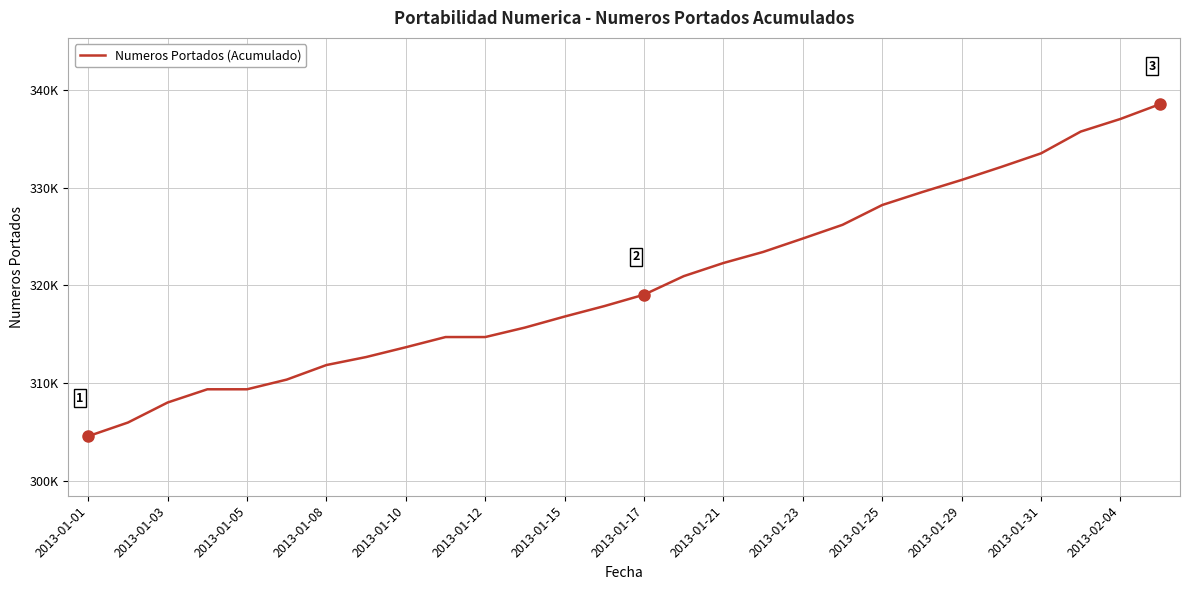

Reading left to right, extract all data points from this chart.

304573	305969	308019	309370	309370	310361	311851	312668	313670	314713	314713	315682	316811	317879	319048	320942	322287	323417	324791	326192	328218	329532	330782	332115	333502	335729	337020	338540